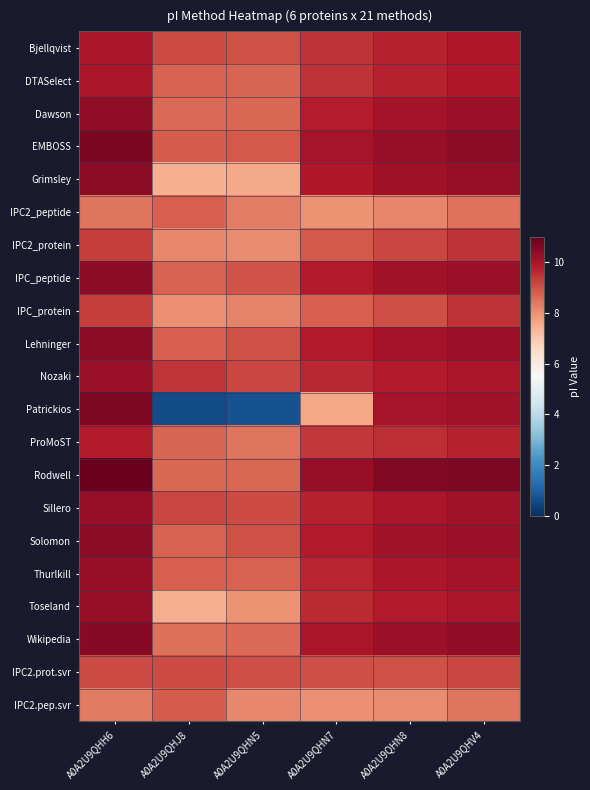

Which series has the widest spread of values?

Patrickios